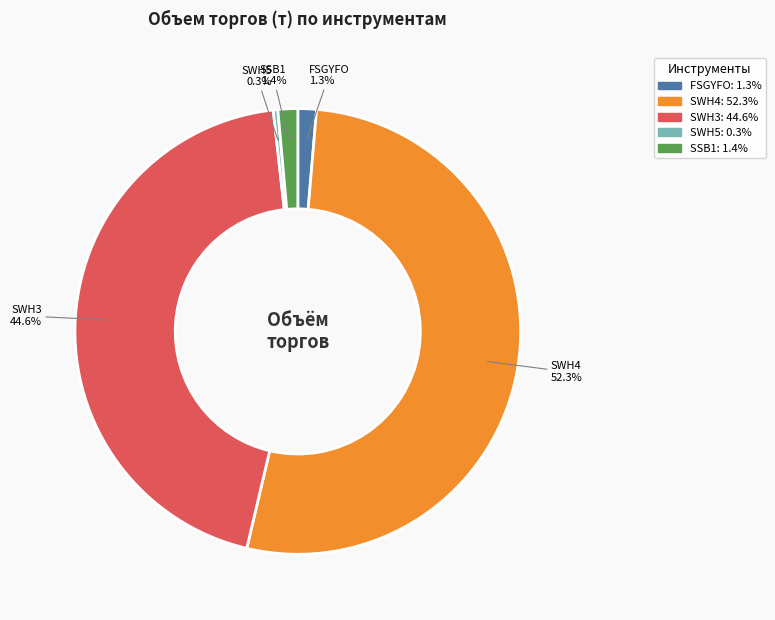

The SWH4 slice represents 58% of the pie. True or false?

False